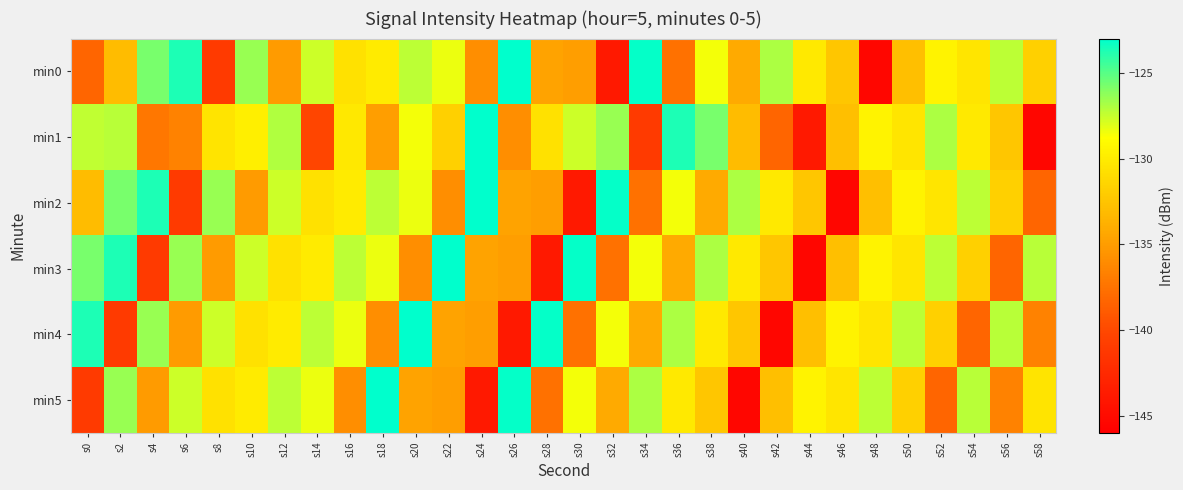

Count the number of data series in this chart.

6